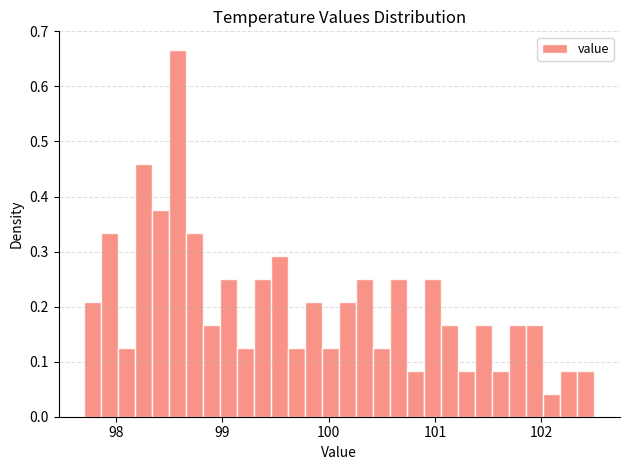

Read against the x-axis, roughly where is the centre of the tallest bar?

98.6